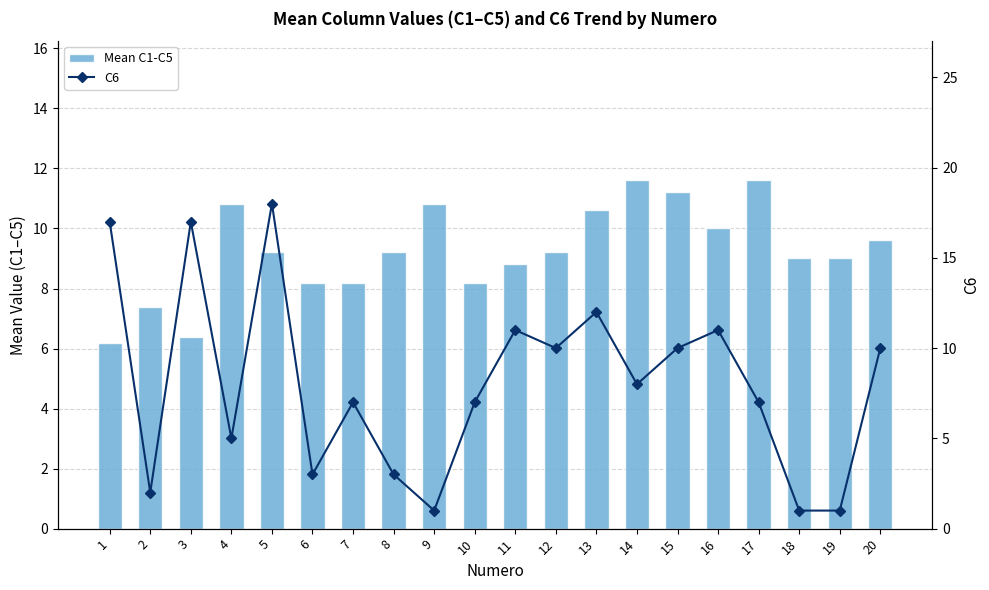

The Mean C1-C5 series shows 3.9 at 5. True or false?

False